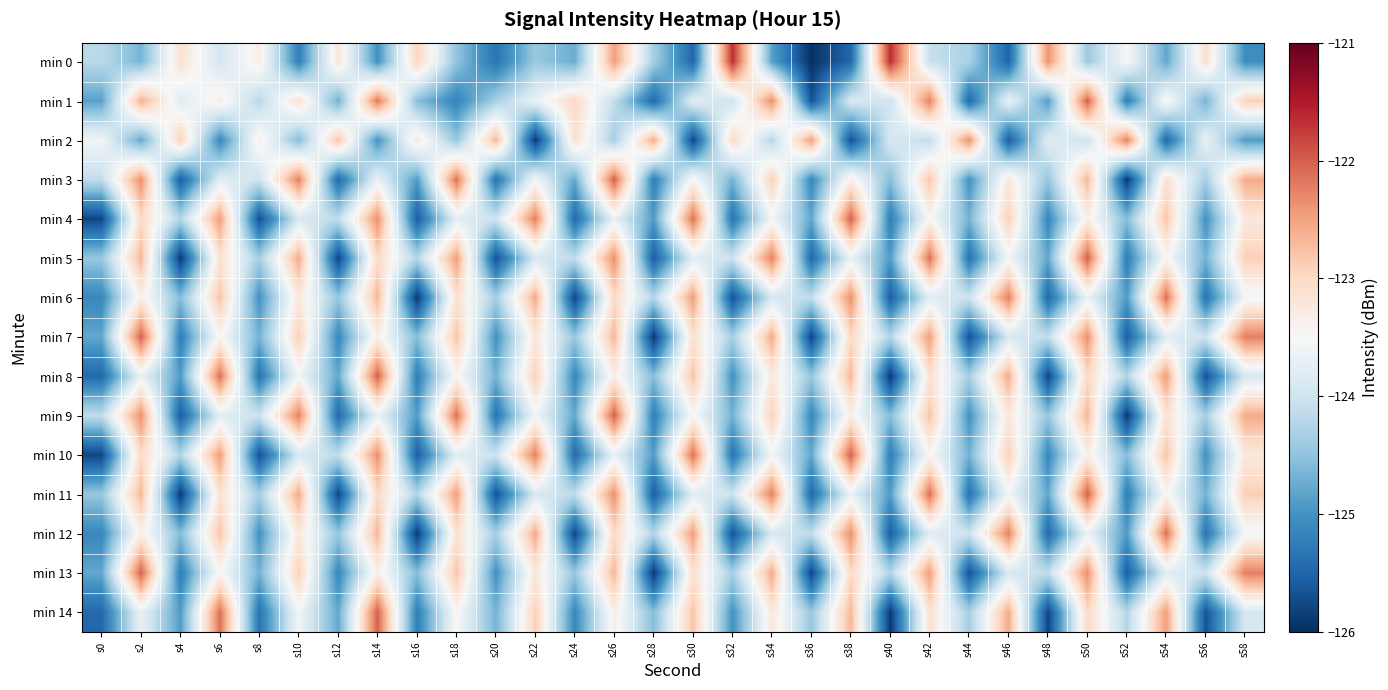

How many categories are shown in the chart?

30